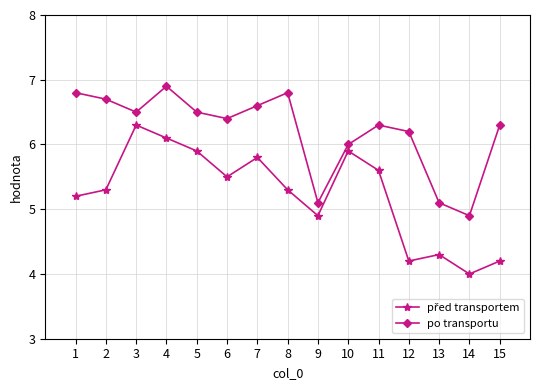

At which category does po transportu reach its first local peak?

4